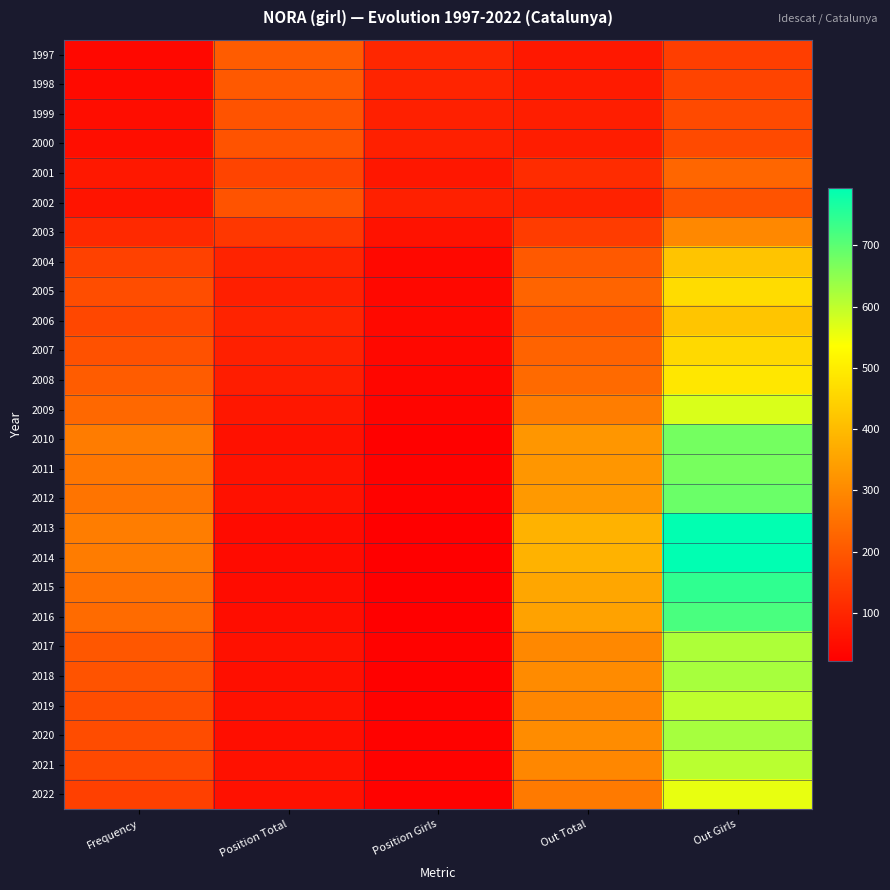

Reading right to left, list all the values displayed in this chart.

1997: Out Girls=149	Out Total=72	Position Girls=102	Position Total=210	Frequency=41
1998: Out Girls=162	Out Total=78	Position Girls=96	Position Total=203	Frequency=44
1999: Out Girls=173	Out Total=84	Position Girls=87	Position Total=192	Frequency=50
2000: Out Girls=172	Out Total=83	Position Girls=88	Position Total=192	Frequency=53
2001: Out Girls=229	Out Total=111	Position Girls=71	Position Total=162	Frequency=72
2002: Out Girls=191	Out Total=92	Position Girls=89	Position Total=190	Frequency=63
2003: Out Girls=298	Out Total=144	Position Girls=60	Position Total=134	Frequency=105
2004: Out Girls=419	Out Total=203	Position Girls=40	Position Total=94	Frequency=156
2005: Out Girls=465	Out Total=224	Position Girls=41	Position Total=86	Frequency=178
2006: Out Girls=421	Out Total=203	Position Girls=43	Position Total=95	Frequency=167
2007: Out Girls=461	Out Total=223	Position Girls=41	Position Total=88	Frequency=187
2008: Out Girls=488	Out Total=236	Position Girls=37	Position Total=82	Frequency=210
2009: Out Girls=574	Out Total=276	Position Girls=33	Position Total=71	Frequency=234
2010: Out Girls=675	Out Total=325	Position Girls=26	Position Total=58	Frequency=273
2011: Out Girls=672	Out Total=326	Position Girls=28	Position Total=60	Frequency=264
2012: Out Girls=685	Out Total=332	Position Girls=27	Position Total=58	Frequency=256
2013: Out Girls=790	Out Total=383	Position Girls=23	Position Total=47	Frequency=274
2014: Out Girls=793	Out Total=382	Position Girls=22	Position Total=45	Frequency=272
2015: Out Girls=744	Out Total=359	Position Girls=24	Position Total=48	Frequency=252
2016: Out Girls=719	Out Total=350	Position Girls=25	Position Total=50	Frequency=240
2017: Out Girls=618	Out Total=299	Position Girls=29	Position Total=59	Frequency=199
2018: Out Girls=624	Out Total=304	Position Girls=26	Position Total=54	Frequency=192
2019: Out Girls=601	Out Total=294	Position Girls=29	Position Total=58	Frequency=179
2020: Out Girls=625	Out Total=306	Position Girls=27	Position Total=51	Frequency=177
2021: Out Girls=606	Out Total=295	Position Girls=29	Position Total=58	Frequency=170
2022: Out Girls=559	Out Total=270	Position Girls=28	Position Total=58	Frequency=152